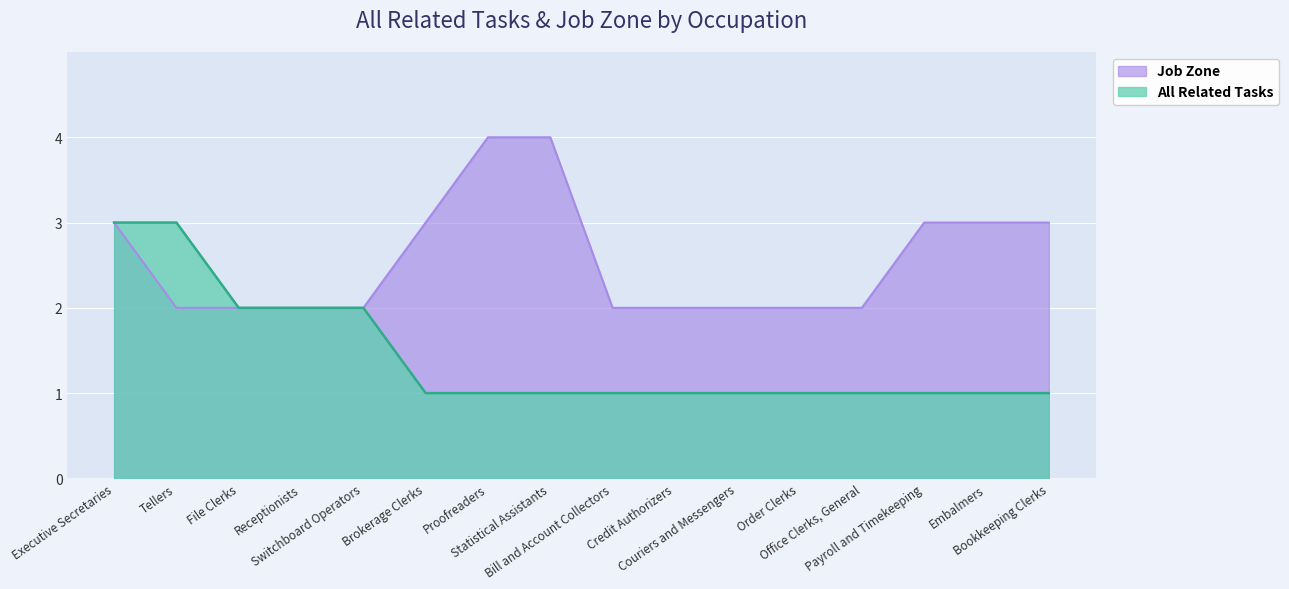

List the series in order of their overall mean, lowest first.

All Related Tasks, Job Zone